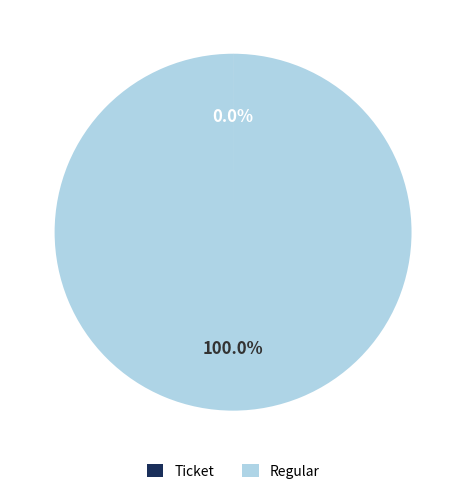

To the nearest percent, what portion does Regular represent?

100%